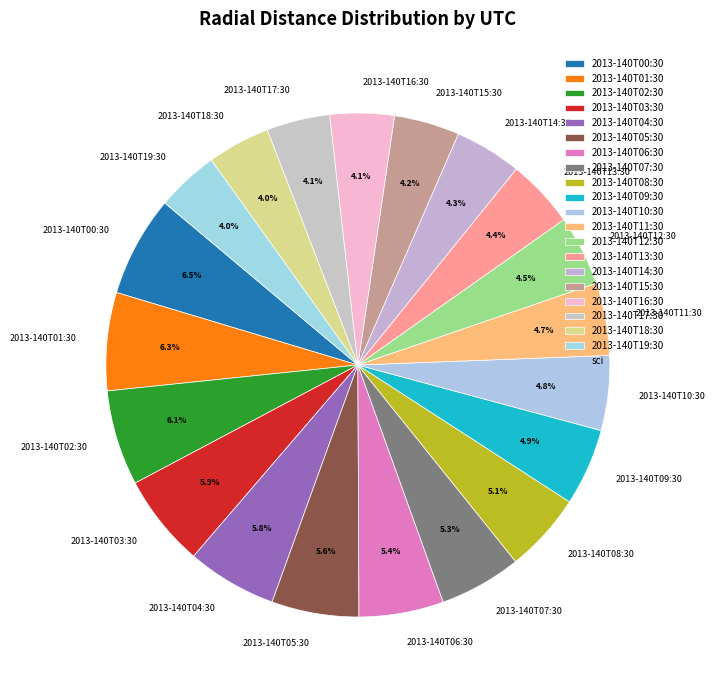

How many segments does this pie chart have?

20